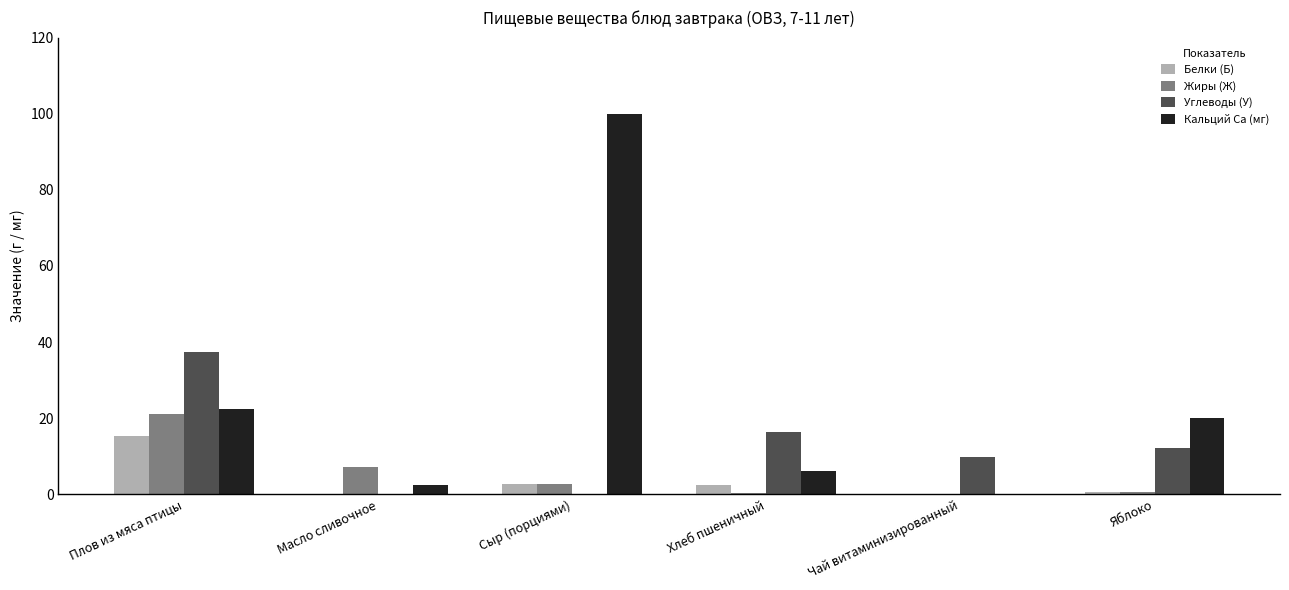

At which label does Углеводы (У) reach its peak?

Плов из мяса птицы